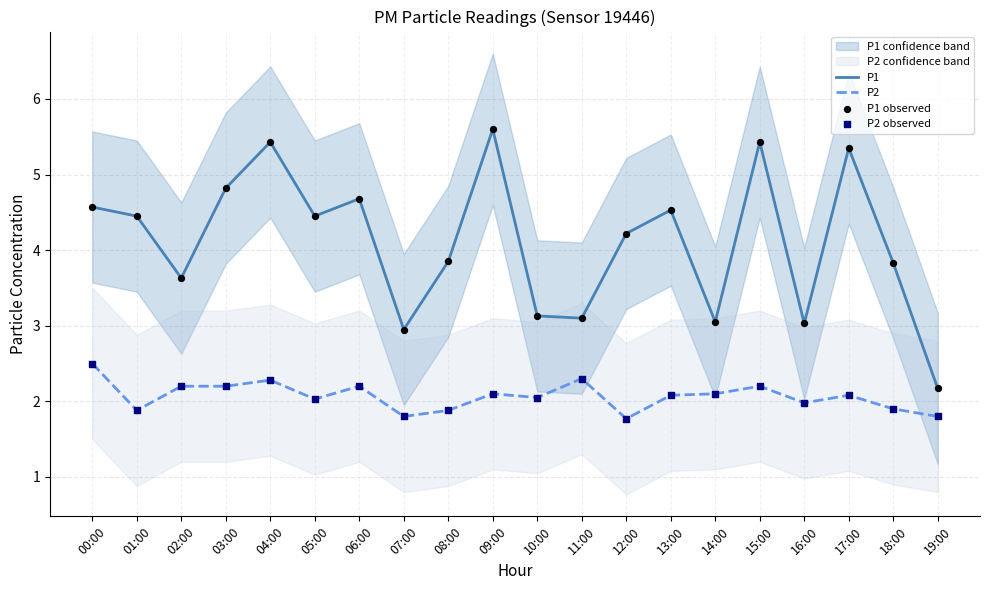

Is the value of P1 at 10:00 greater than the value of P2 at 11:00?

Yes